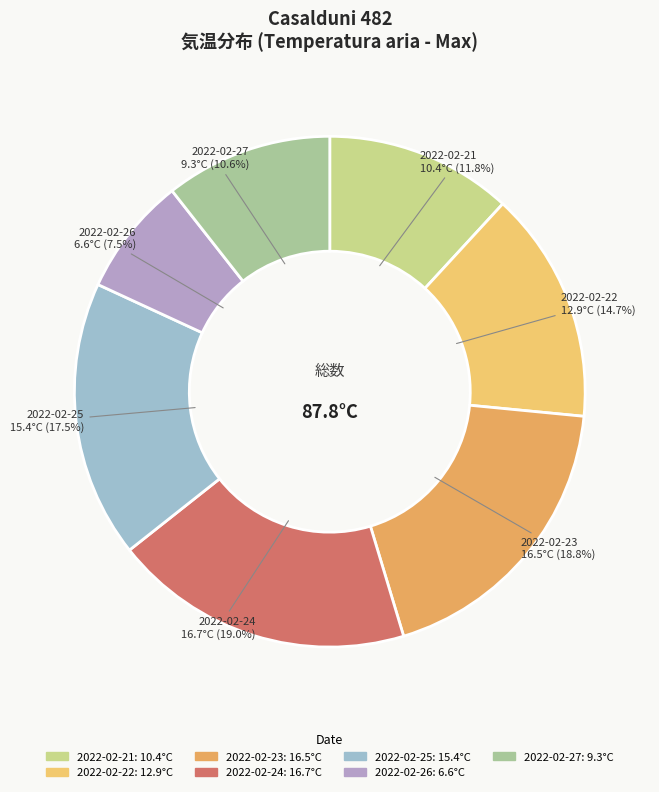

To the nearest percent, what percentage of the pie is 2022-02-21?

12%